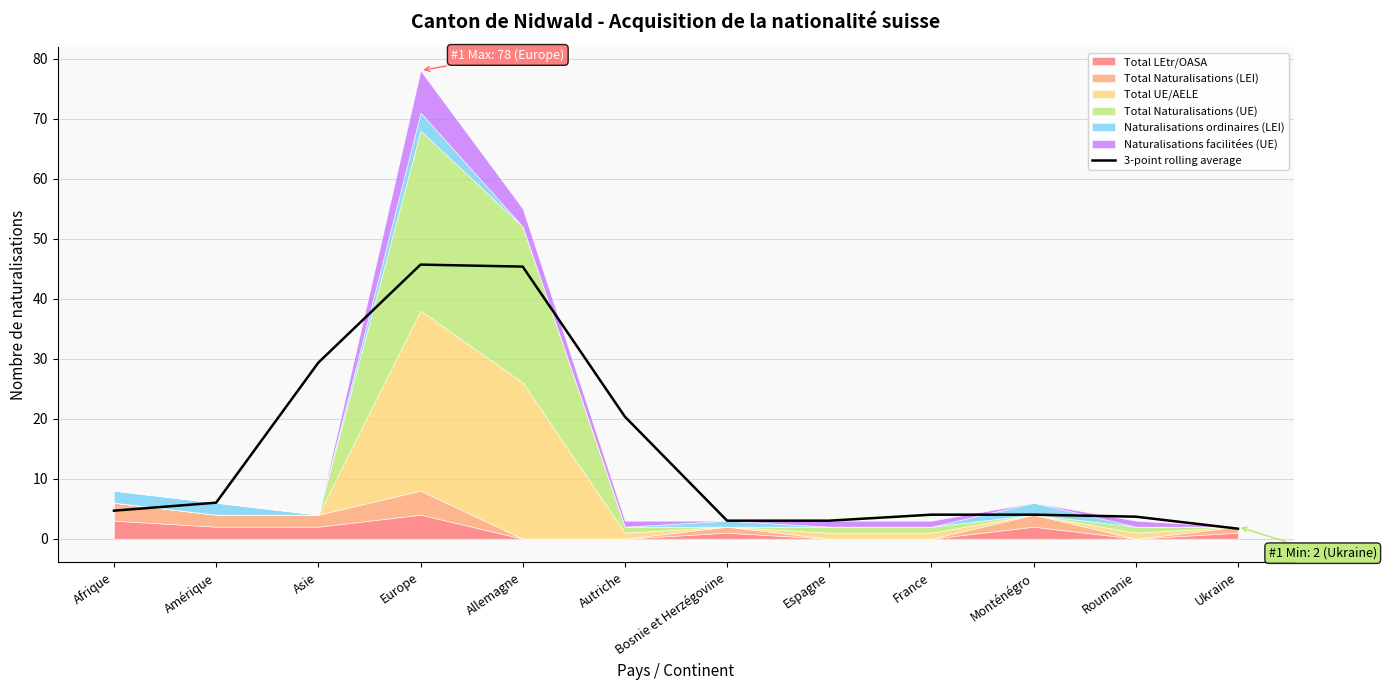

What is the highest value of the 3-point rolling average series?

45.7